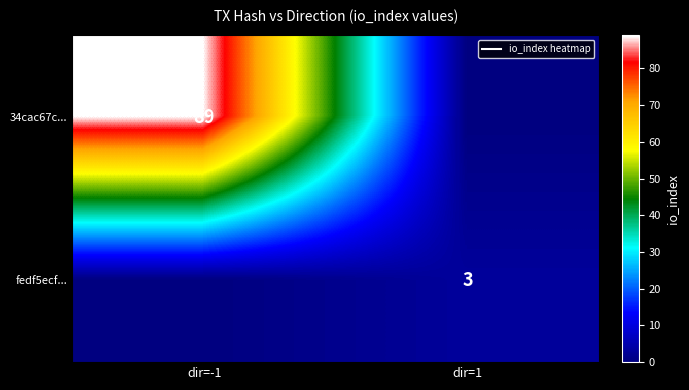

What is the total value across all series at dir=1?

3